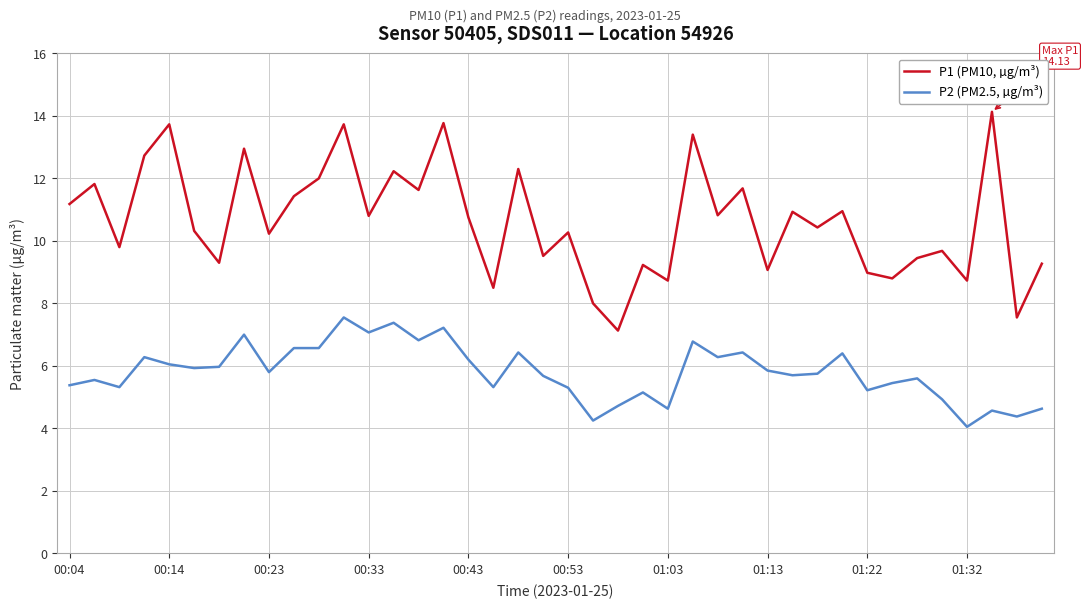

What is the greatest value displayed?

14.1